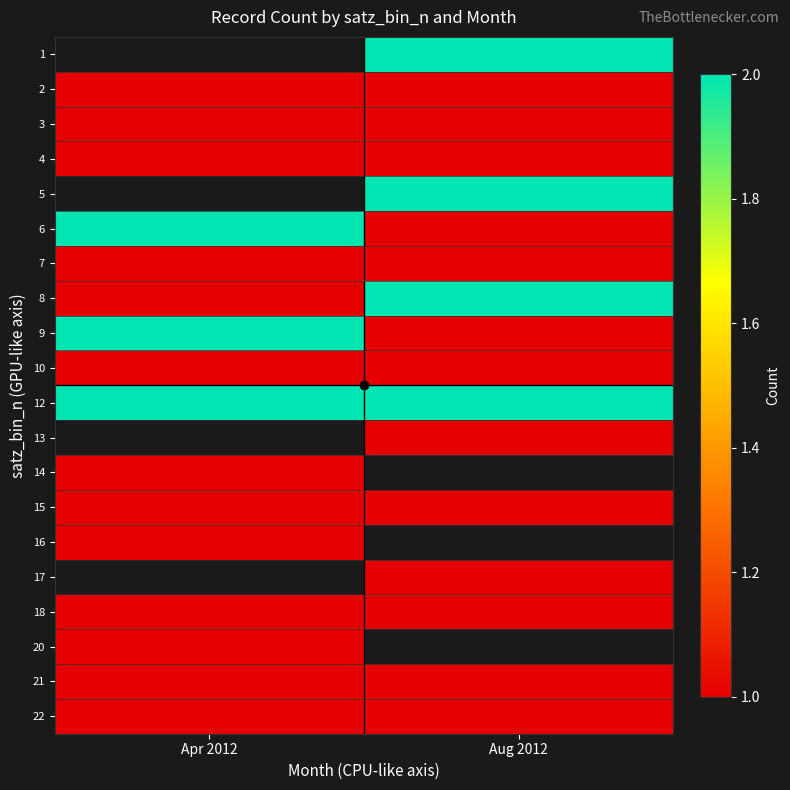

True or false: 6 has a value of 1.0 at Aug 2012.

True